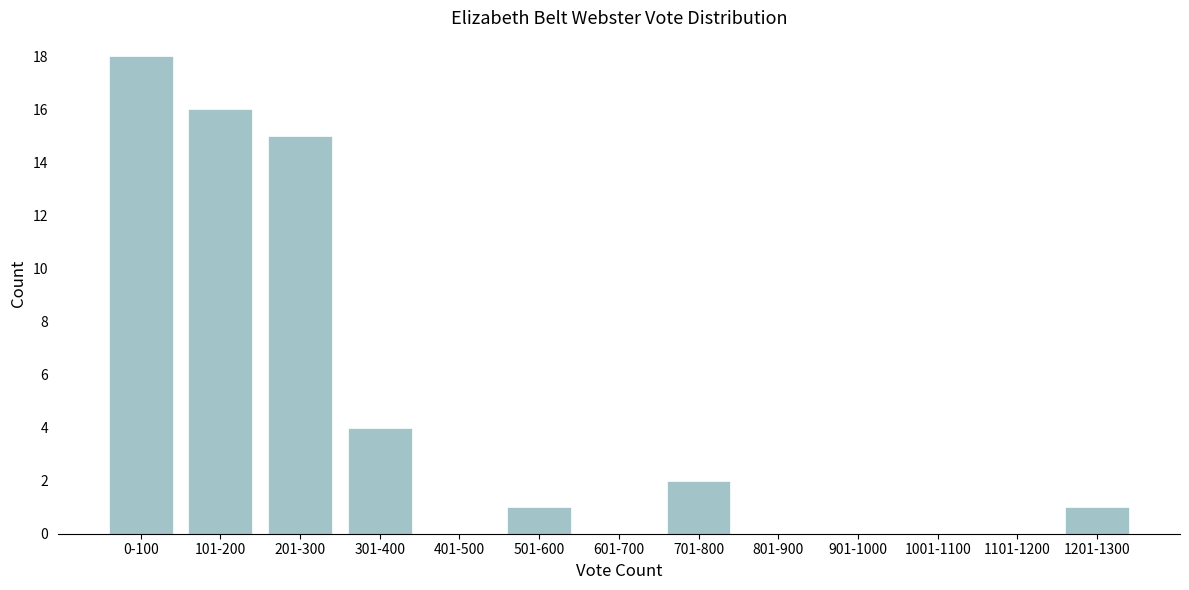

Reading left to right, what are all the values shown in this chart?

0-100=18	101-200=16	201-300=15	301-400=4	401-500=0	501-600=1	601-700=0	701-800=2	801-900=0	901-1000=0	1001-1100=0	1101-1200=0	1201-1300=1